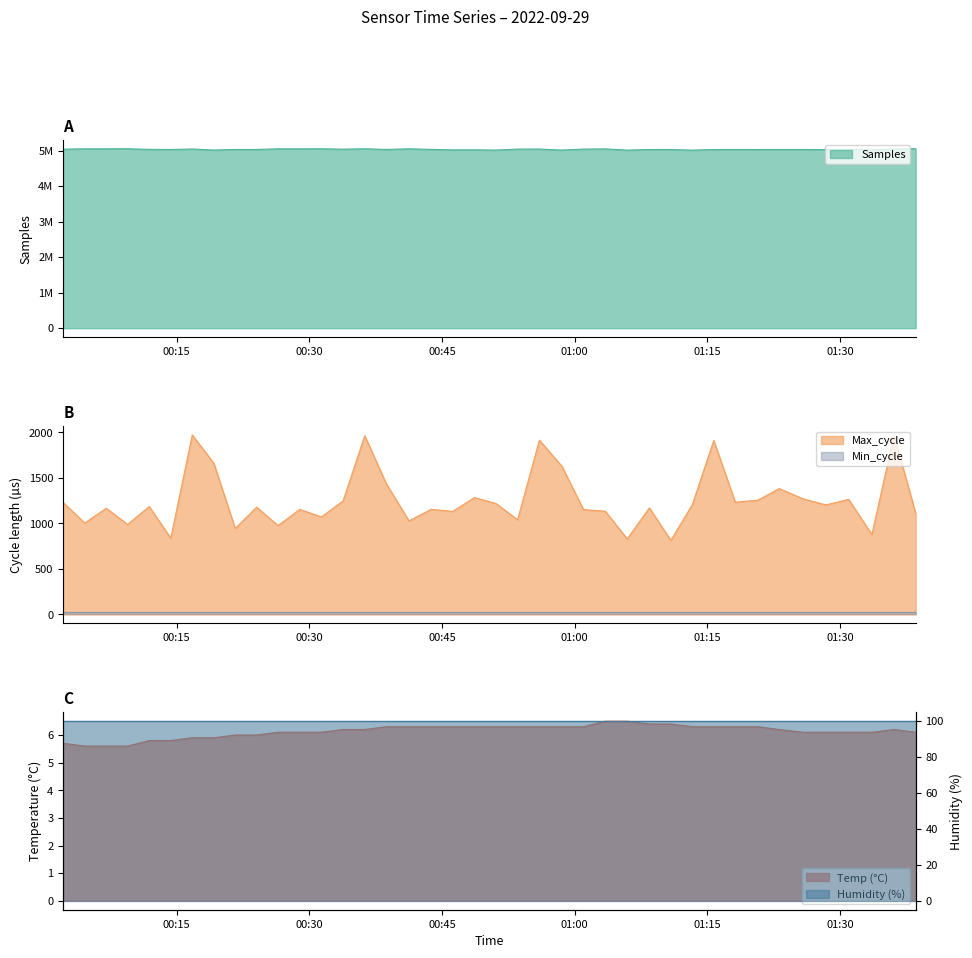

What is the difference between the highest and lowest values at 2022/09/29 00:21:37?

5033872.0